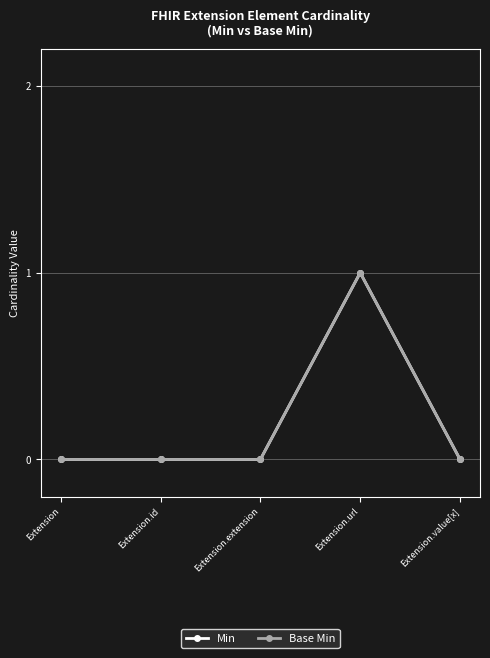

Is it true that Min equals -1 at Extension.id?

False